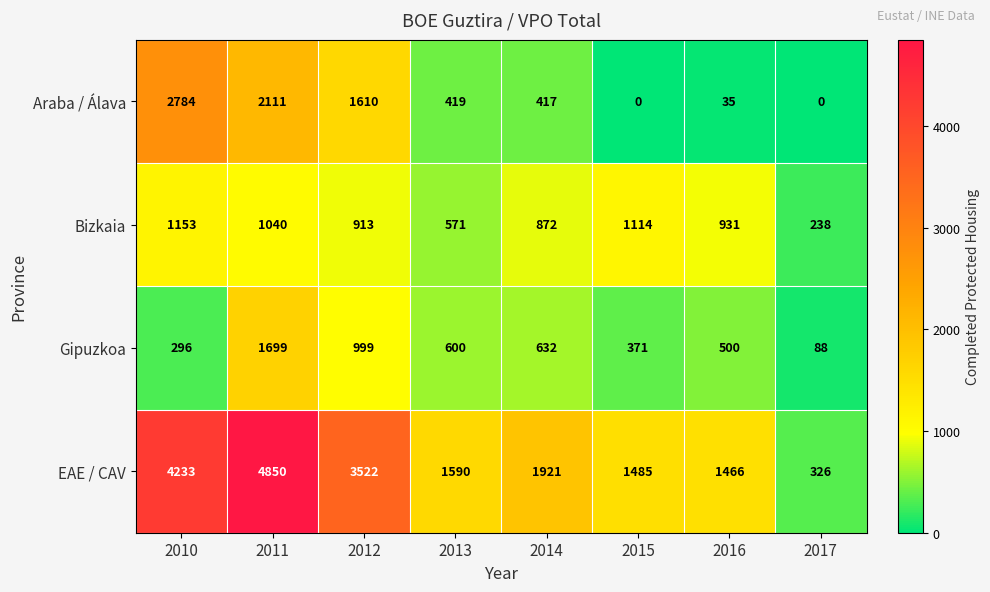

What is the total value across all series at 2014?

3842